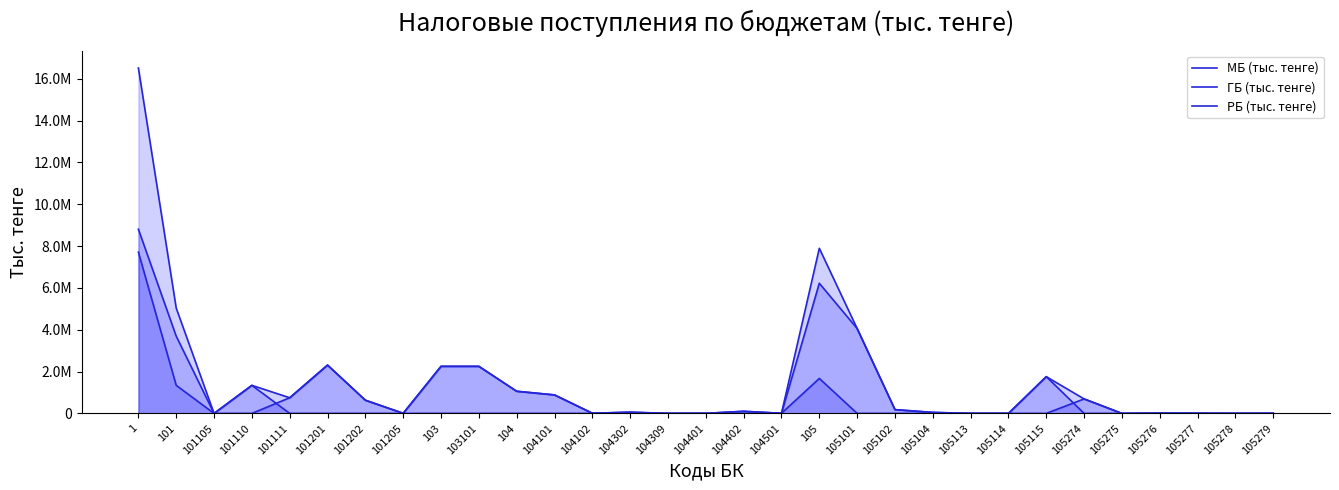

What value does the МБ (тыс. тенге) series have at 101202, to the nearest 50?

629750